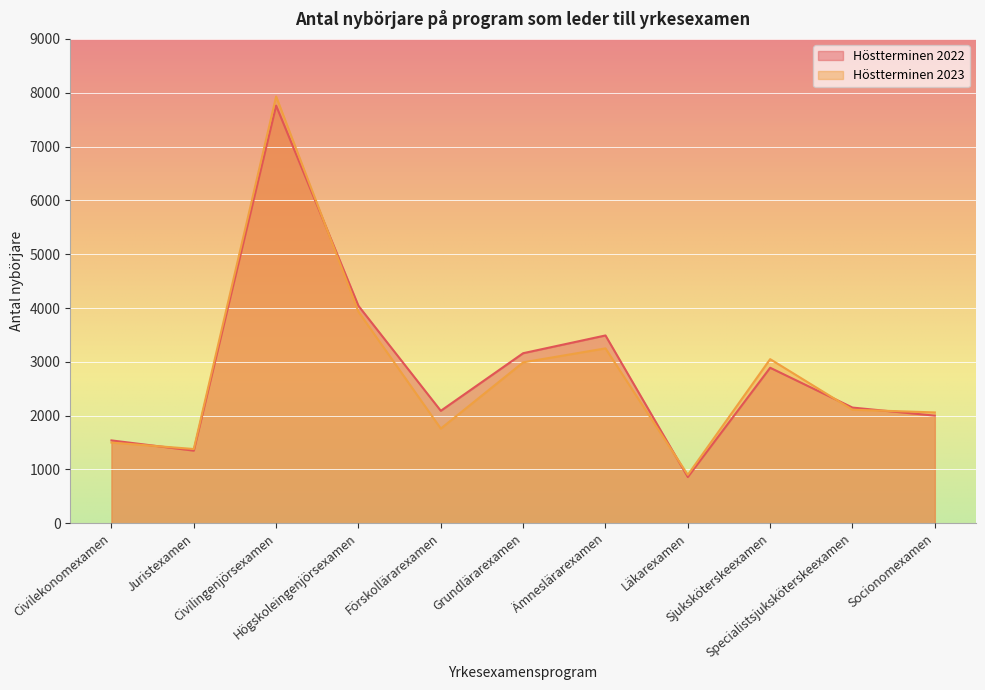

Between which two adjacent categories do Höstterminen 2022 and Höstterminen 2023 first intersect?

Civilekonomexamen and Juristexamen